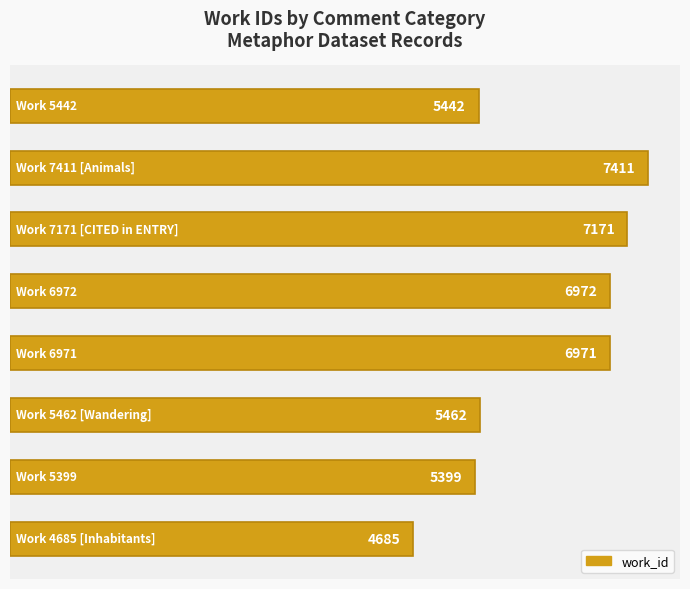

What is the smallest value displayed?

4685